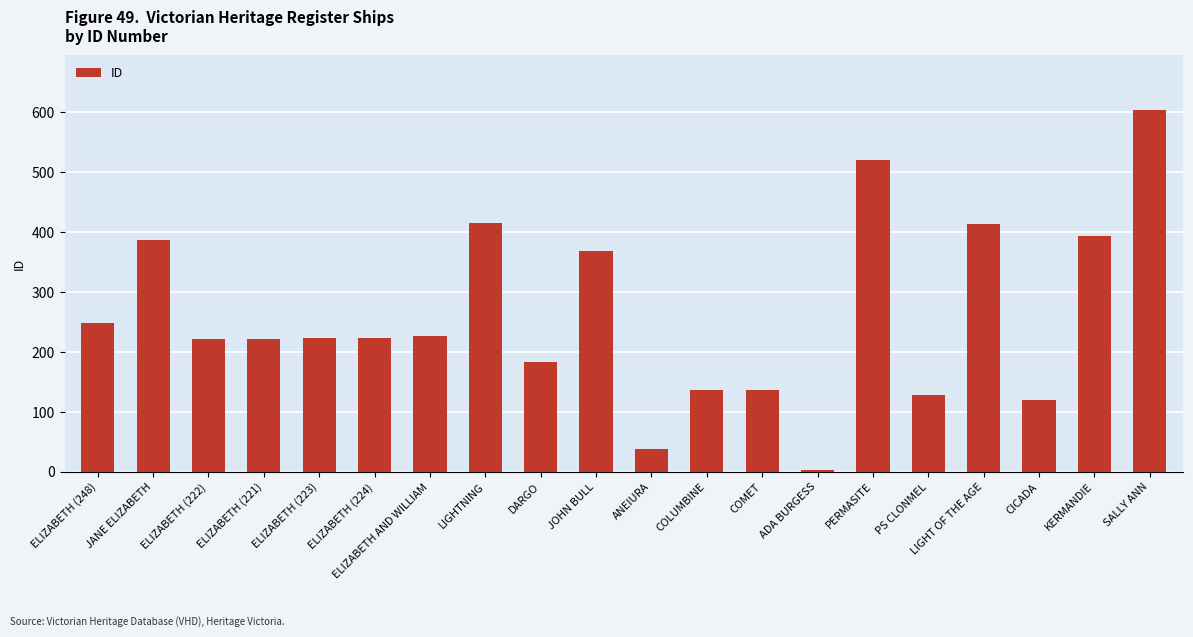

What position from the left is PERMASITE?

15